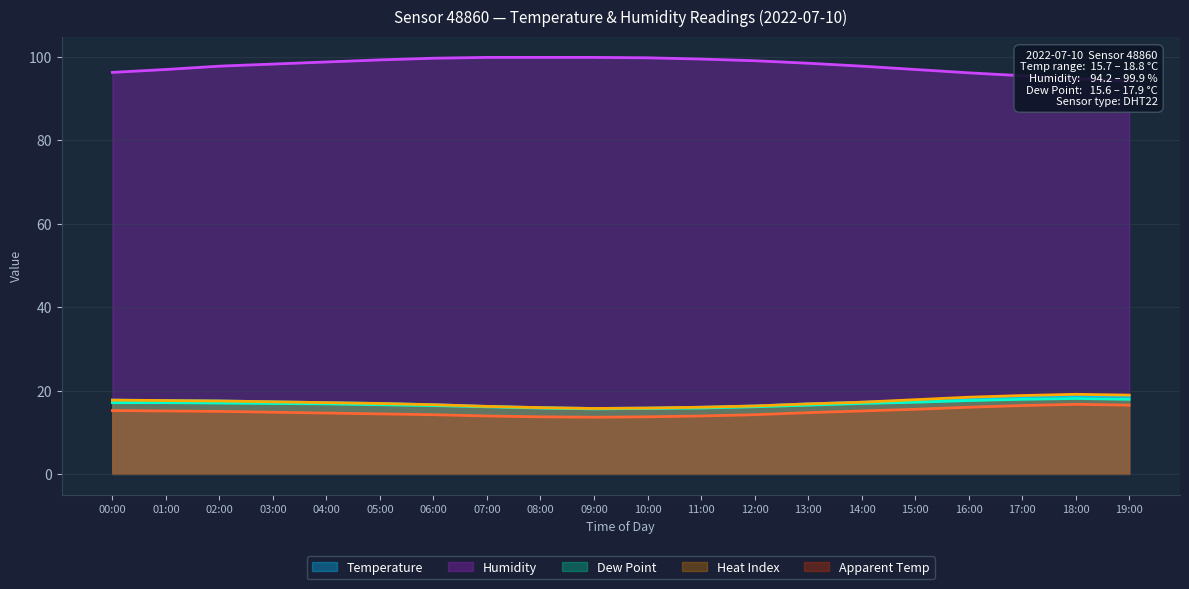

What is the approximate value of Temperature at 06:00?

16.6